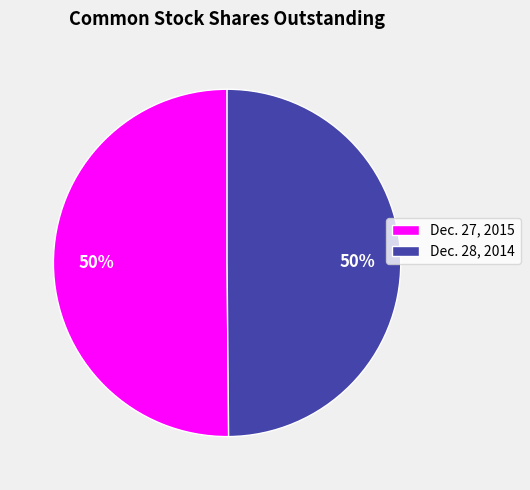

Combined, do Dec. 27, 2015 and Dec. 28, 2014 account for over 50%?

Yes